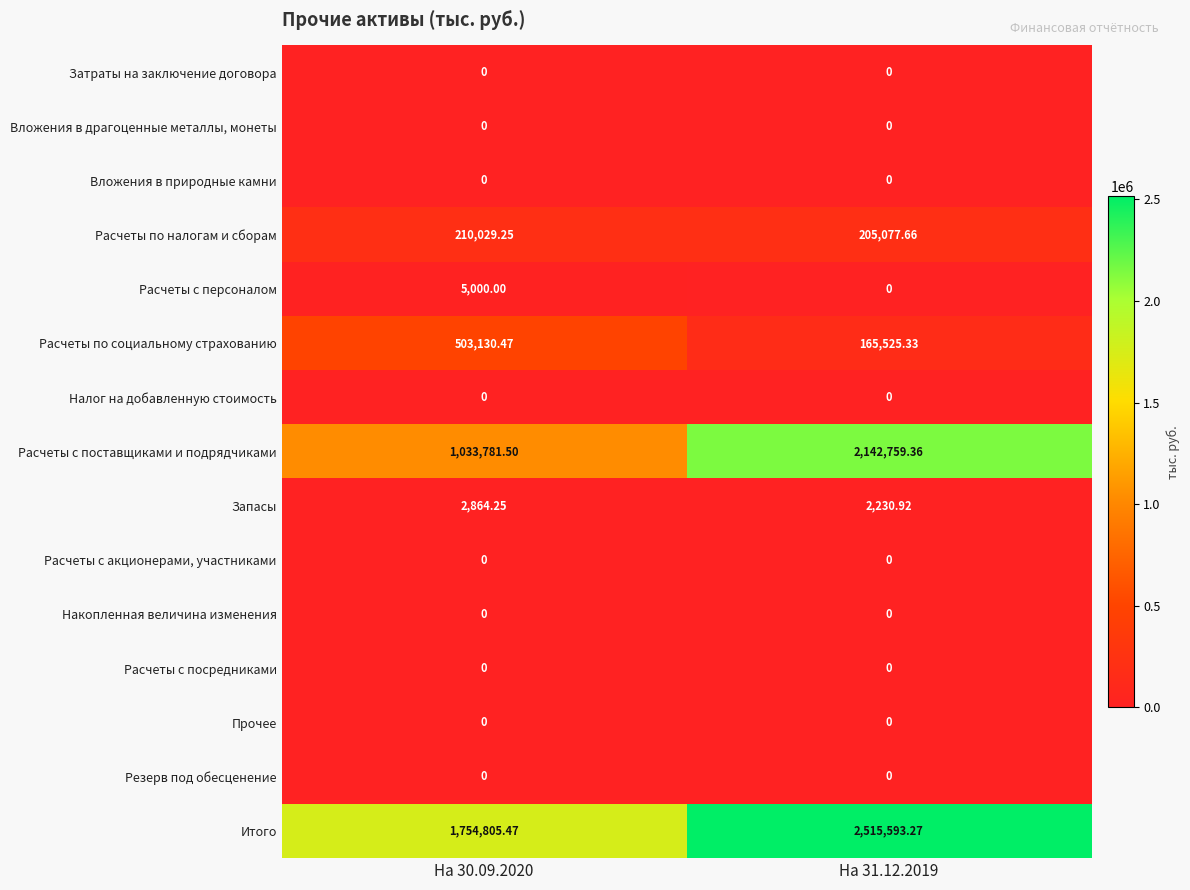

Between На 30.09.2020 and На 31.12.2019, which series saw the biggest shift?

Расчеты с поставщиками и подрядчиками